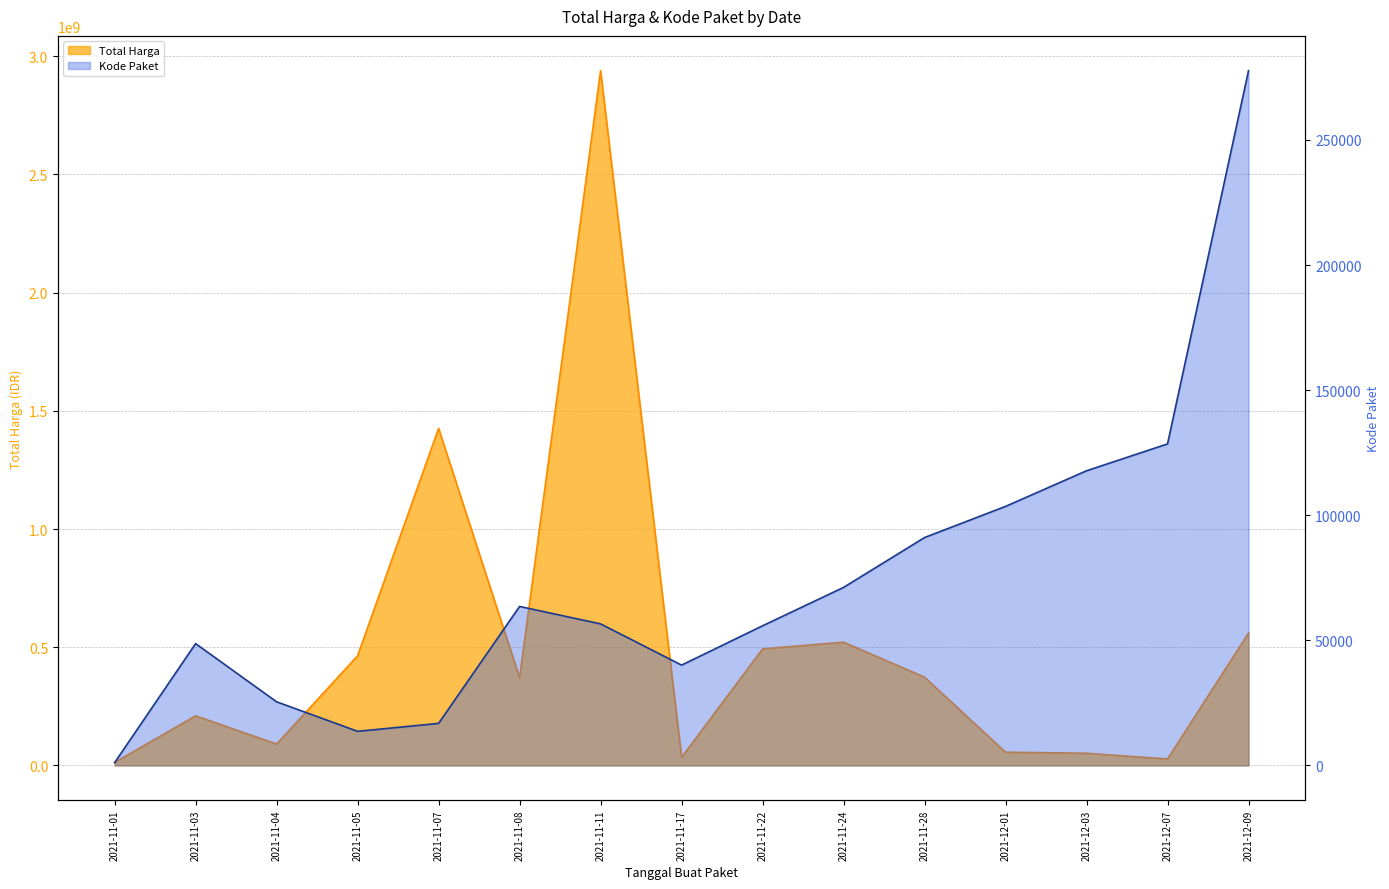

What is the label of the 7th point from the left?

2021-11-11